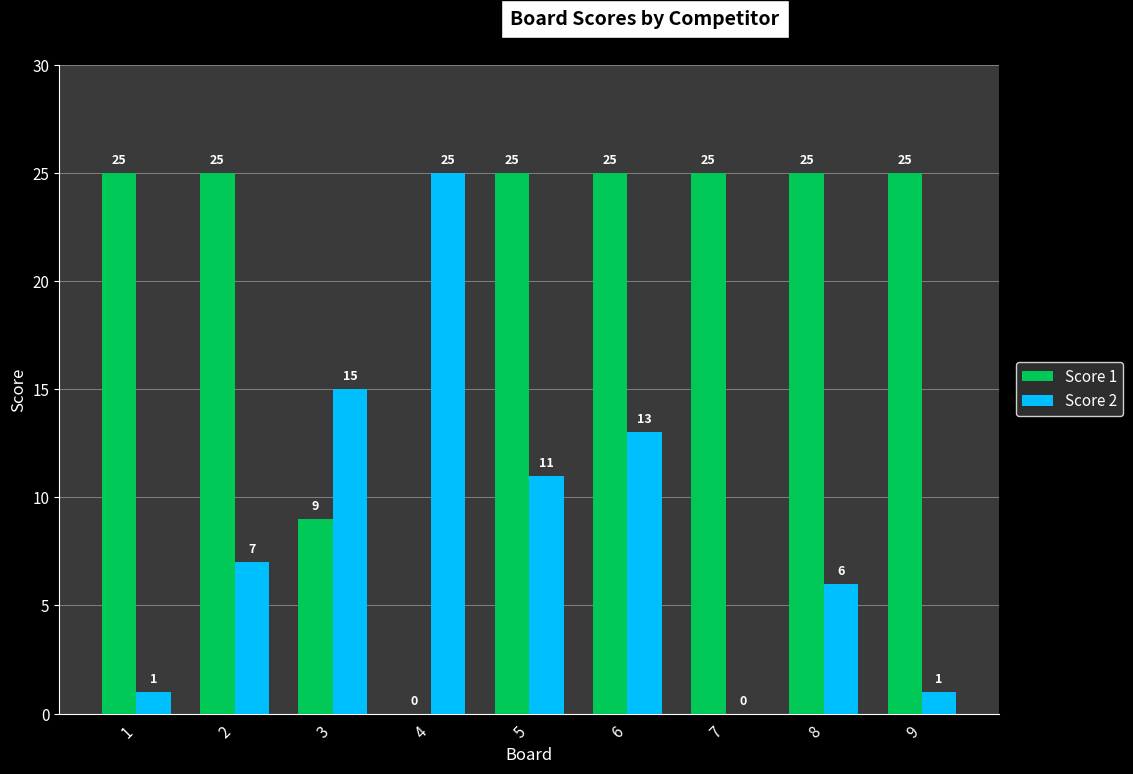

At which category is the sum across all series the highest?

6